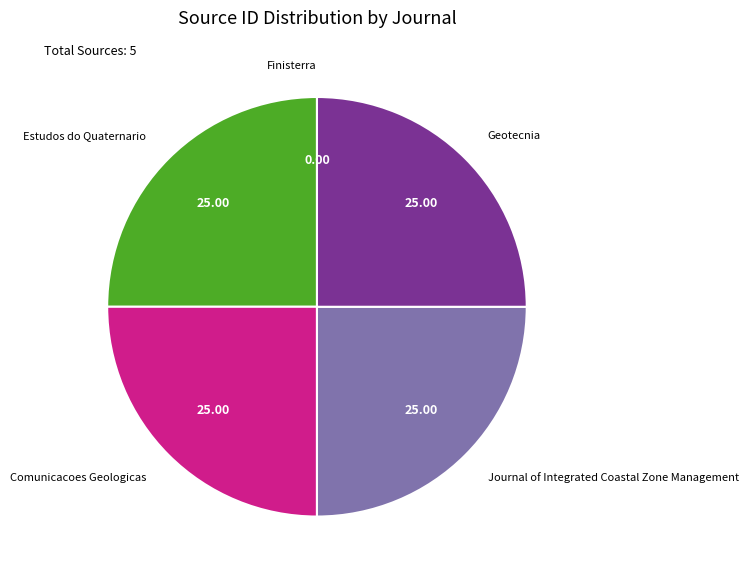

Is there a majority slice in this chart?

No